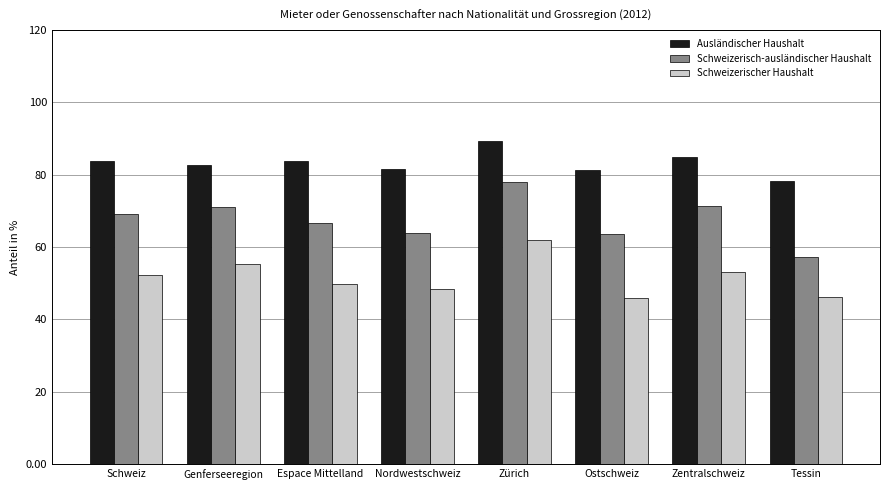

What is the difference between the Ausländischer Haushalt values at Zentralschweiz and Nordwestschweiz?

3.3